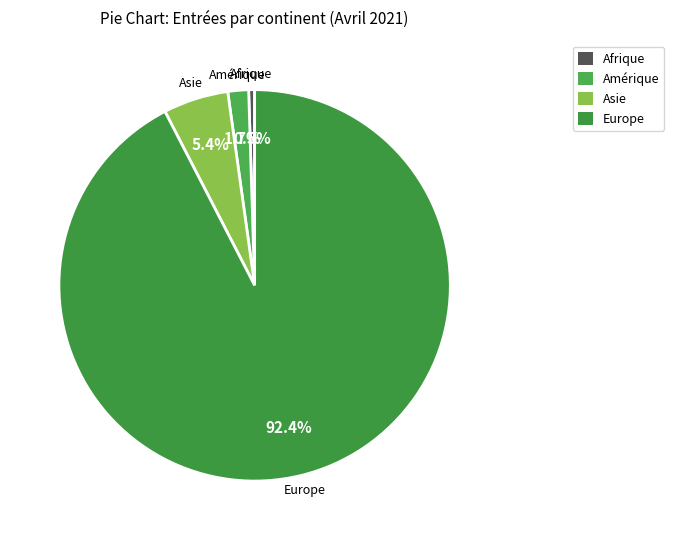

How many segments does this pie chart have?

4